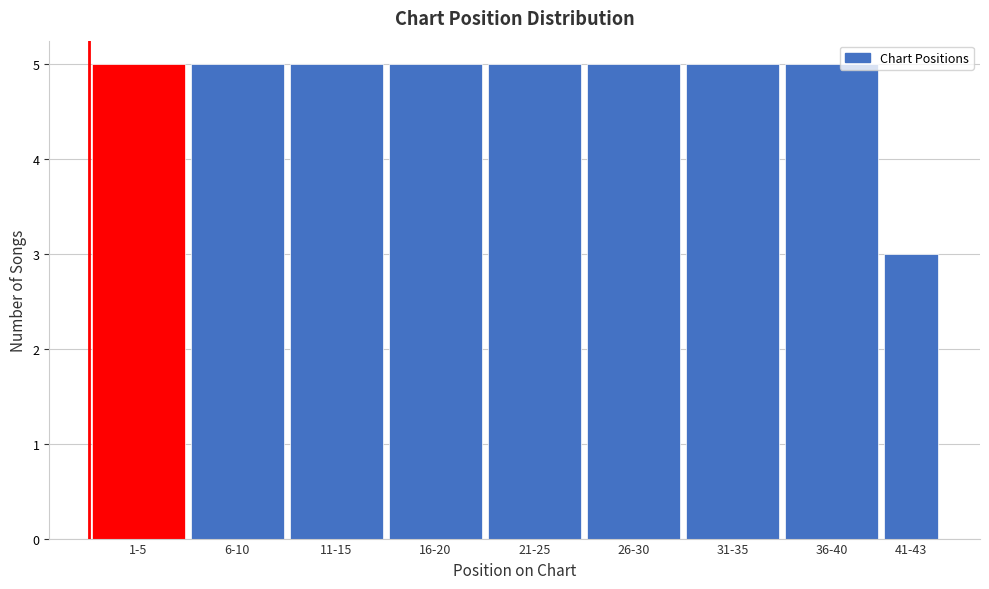

Reading left to right, transcribe all the data shown in this chart.

1-5=5	6-10=5	11-15=5	16-20=5	21-25=5	26-30=5	31-35=5	36-40=5	41-43=3